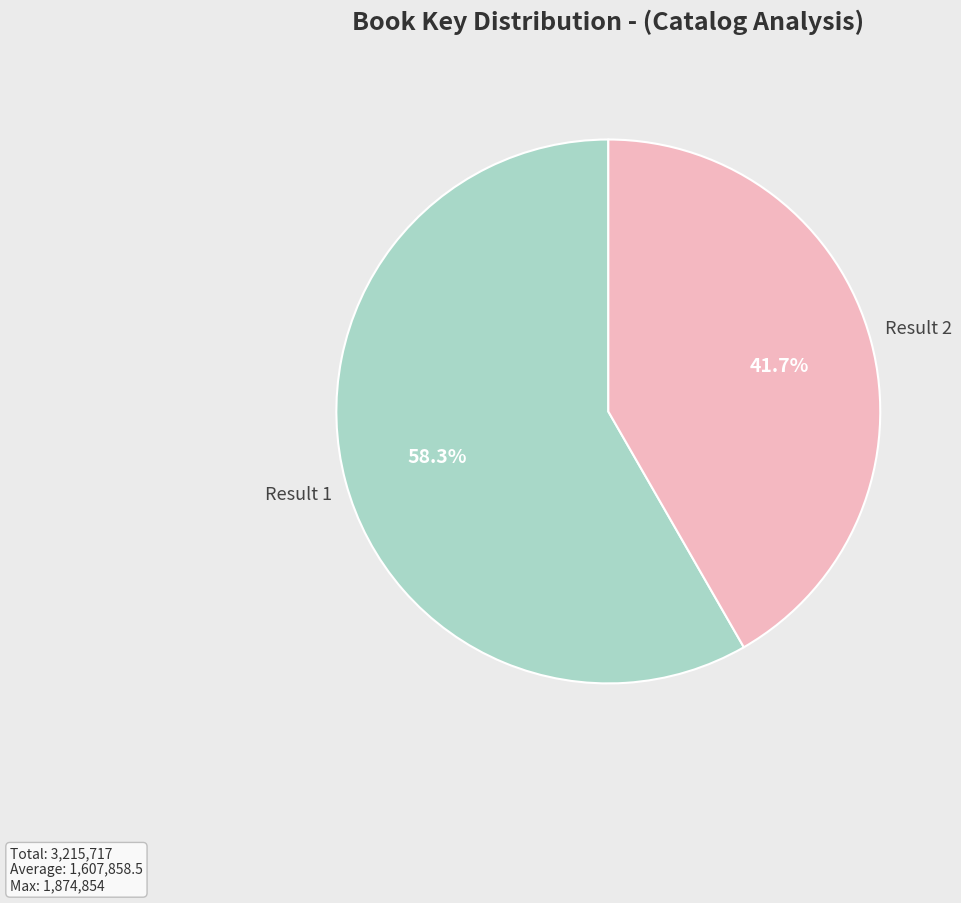

What percentage do Result 2 and Result 1 together represent?

100.0%